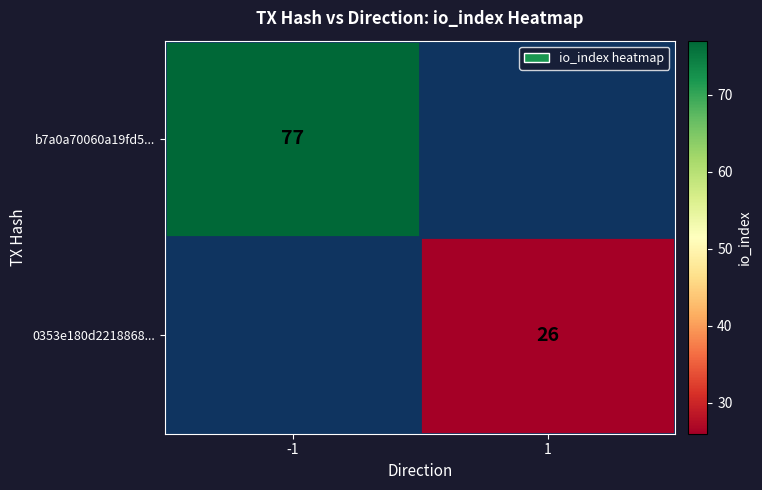

True or false: 0353e180d2218868... has a value of 38 at 1.

False